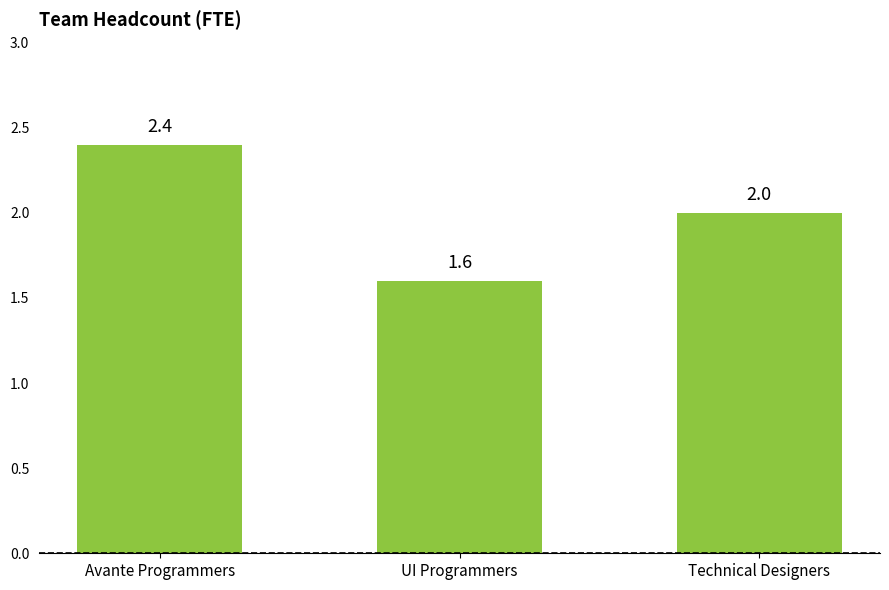

What is the ratio of the value at Technical Designers to the value at Avante Programmers?

0.8